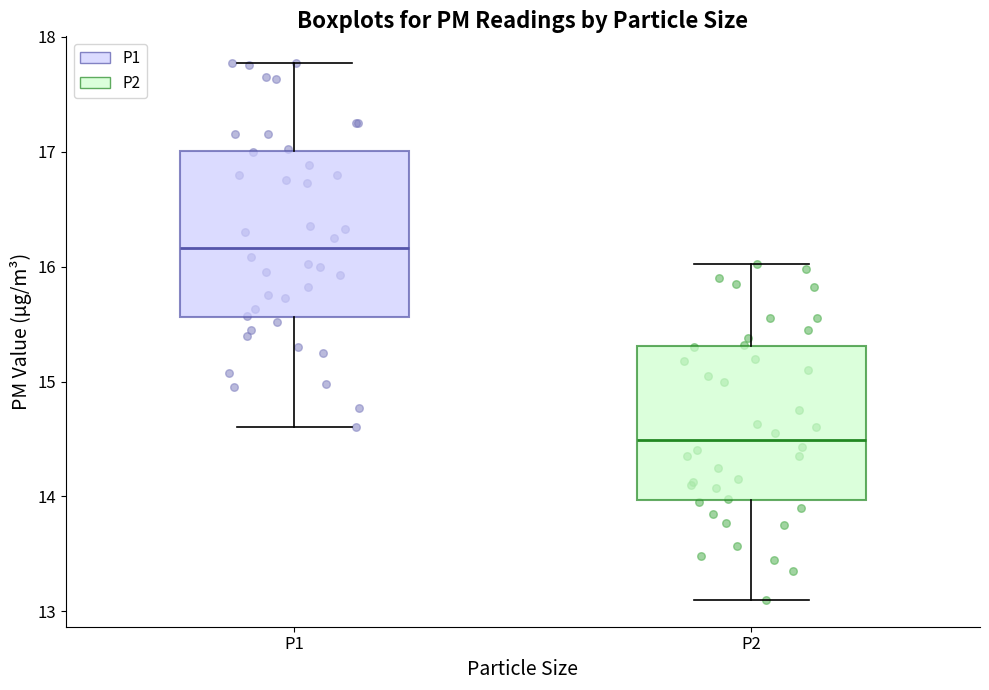

Reading left to right, transcribe this box plot: for each box, give where its median line is, the range the box spans, and where its two whiskers end, as read against the y-axis. The values are not printed on the chart, so give them approximately, as read against the axis.

P1: median 16.2, box 15.6 to 17.0, whiskers 14.6 to 17.8
P2: median 14.5, box 14.0 to 15.3, whiskers 13.1 to 16.0